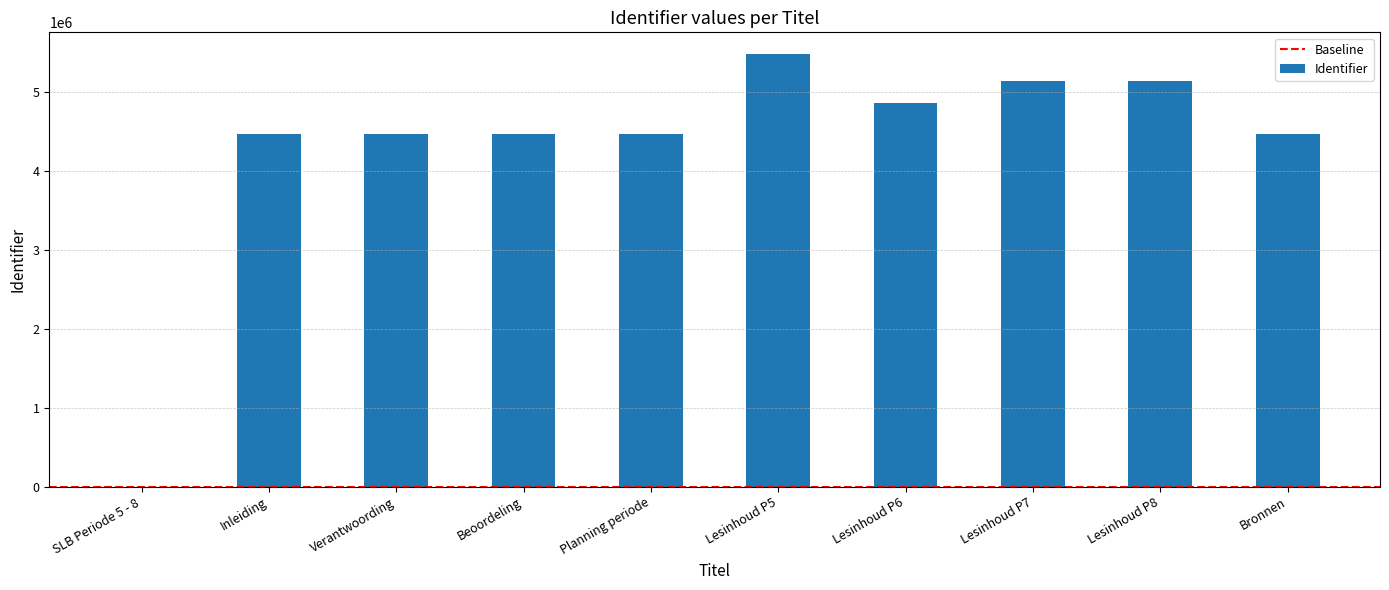

What is the sum of all values?

42952065